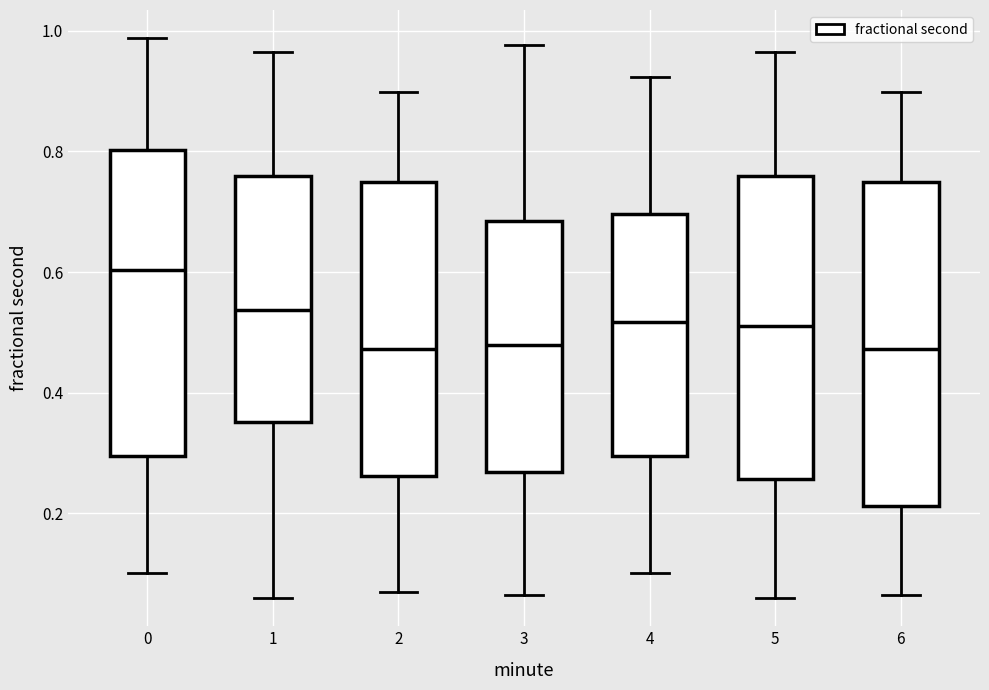

Which box is the tallest, from its lower edge to its upper edge?

6